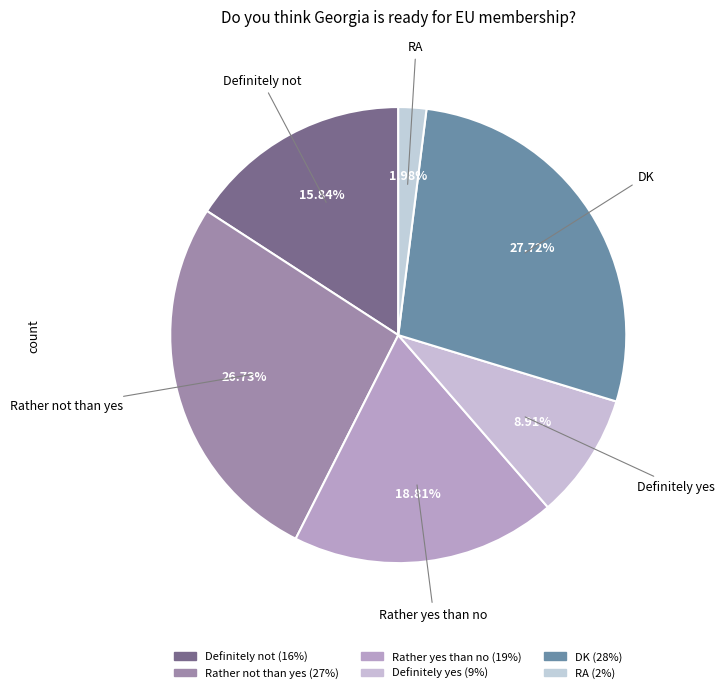

Which slice is the largest?

DK